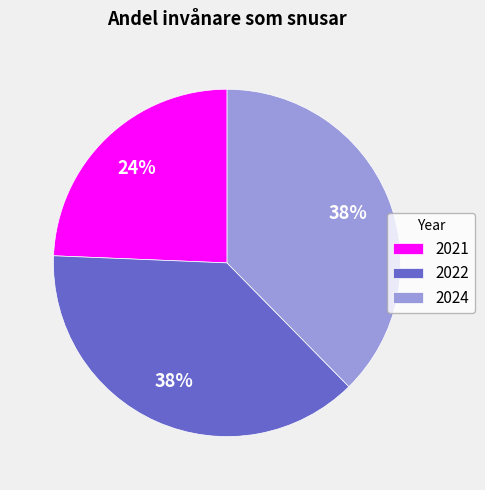

Do 2021 and 2024 together represent more than half of the pie?

Yes